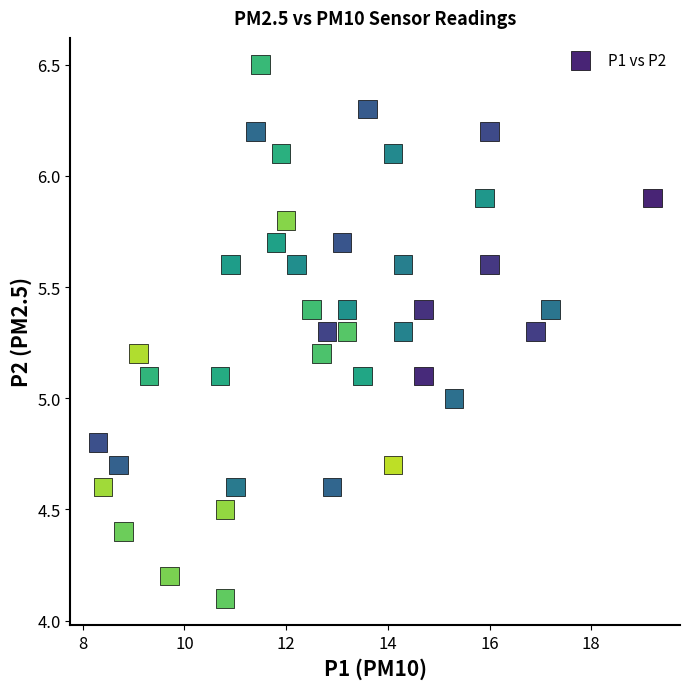

What is the range of X values (max minus min)?

10.9